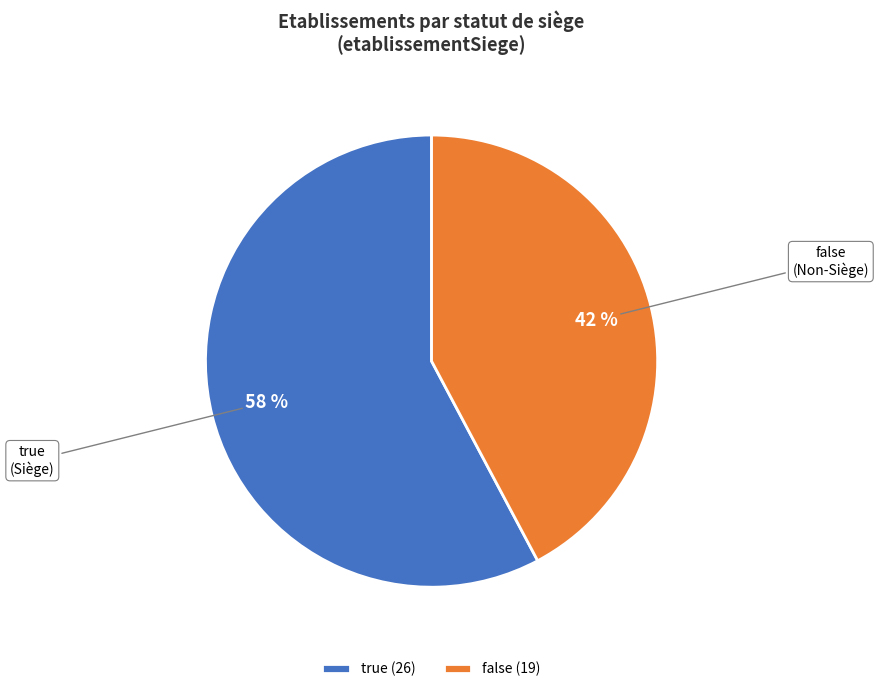

Which slice is the largest?

true (26)